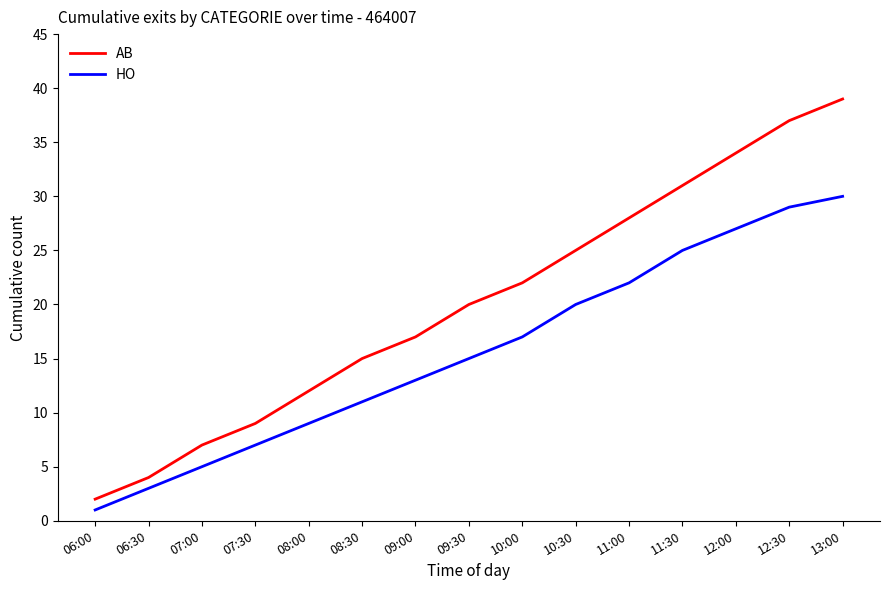

Rank the categories by AB value from highest to lowest.

13:00, 12:30, 12:00, 11:30, 11:00, 10:30, 10:00, 09:30, 09:00, 08:30, 08:00, 07:30, 07:00, 06:30, 06:00